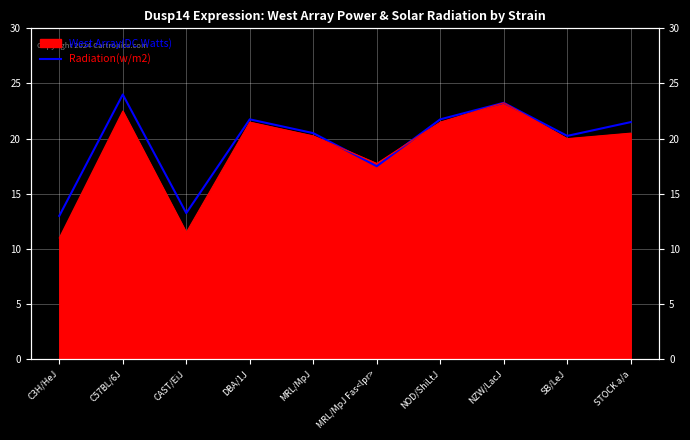

What is the maximum value shown in the chart?

24.0